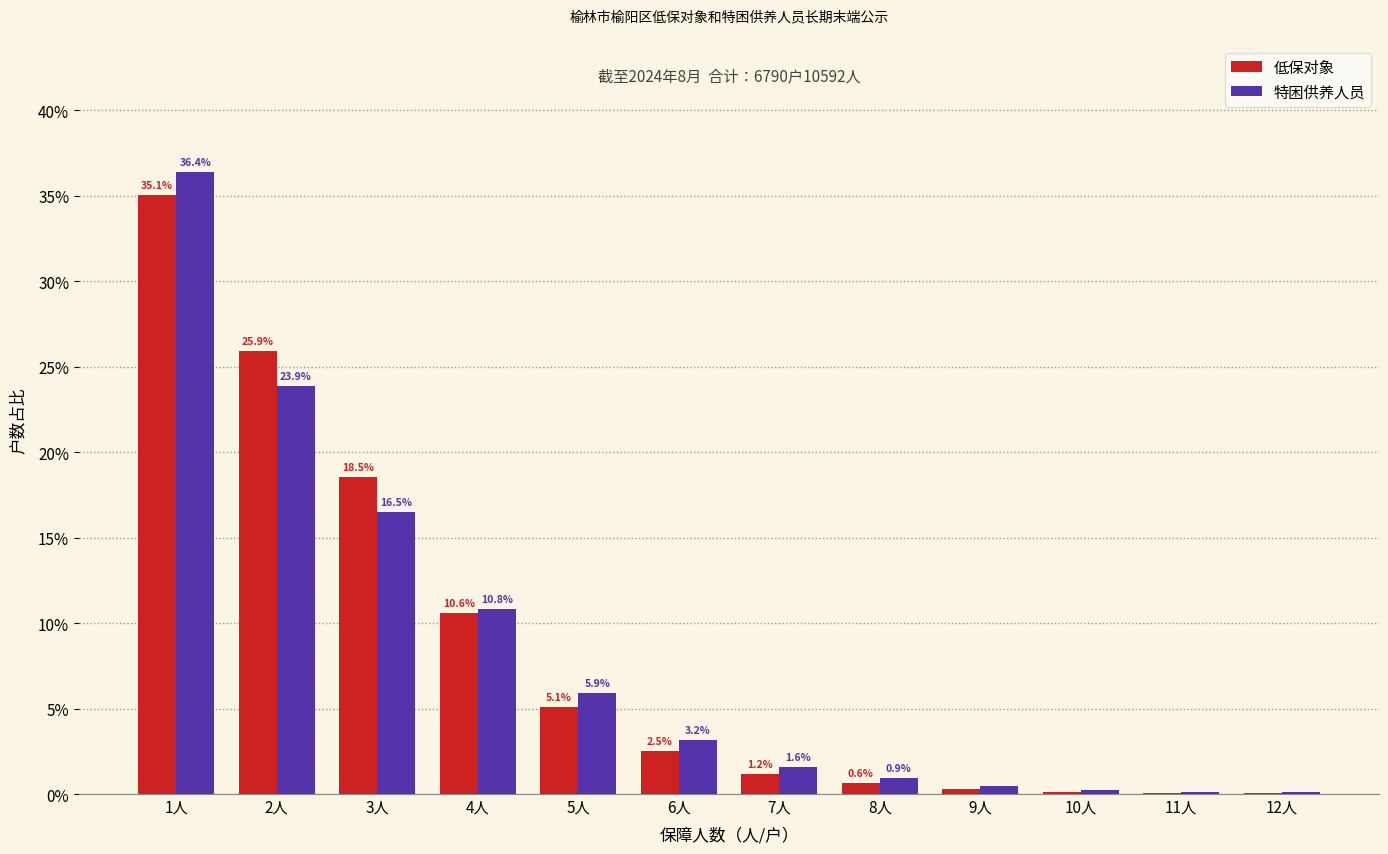

What is the sum of all 低保对象 values?

100.0